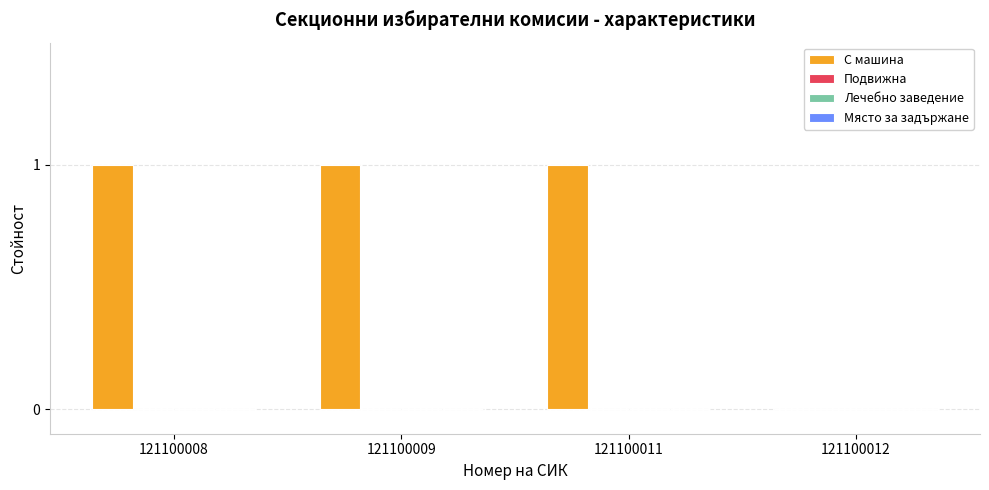

Does the chart contain stacked bars?

No